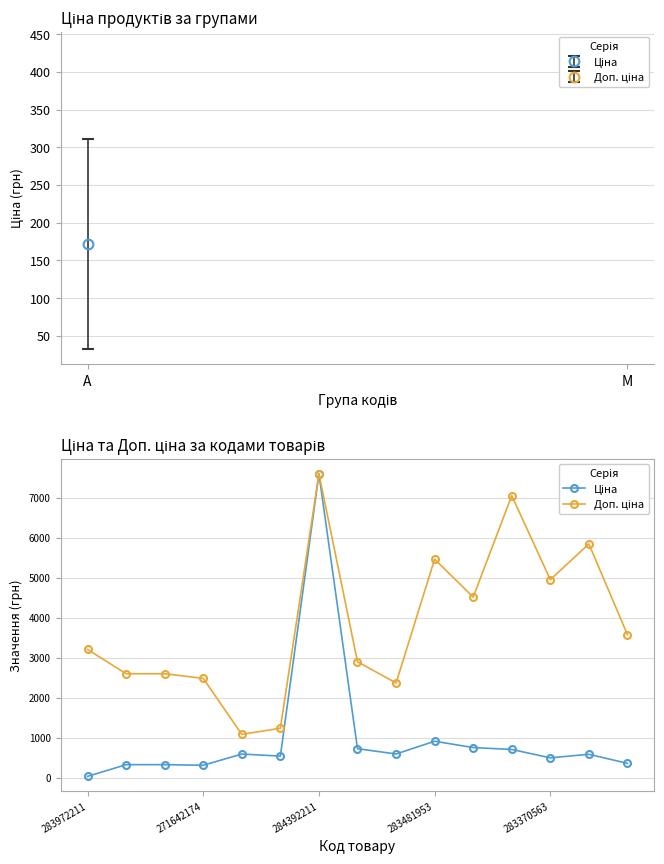

What is the maximum value shown in the chart?

7596.5